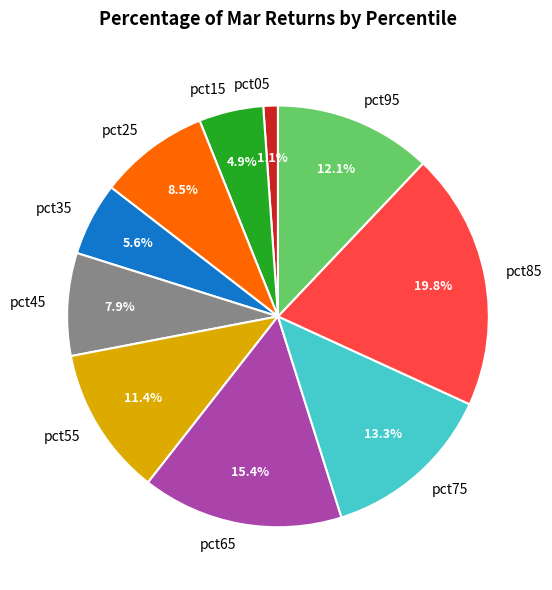

Do pct75 and pct65 together represent more than half of the pie?

No